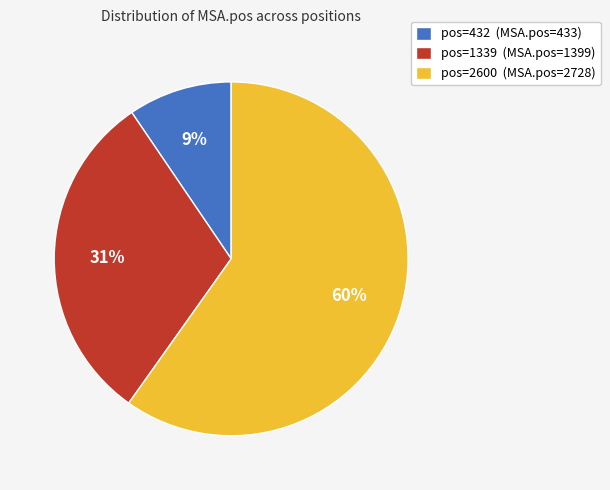

To the nearest percent, what percentage of the pie is pos=1339 (MSA.pos=1399)?

31%